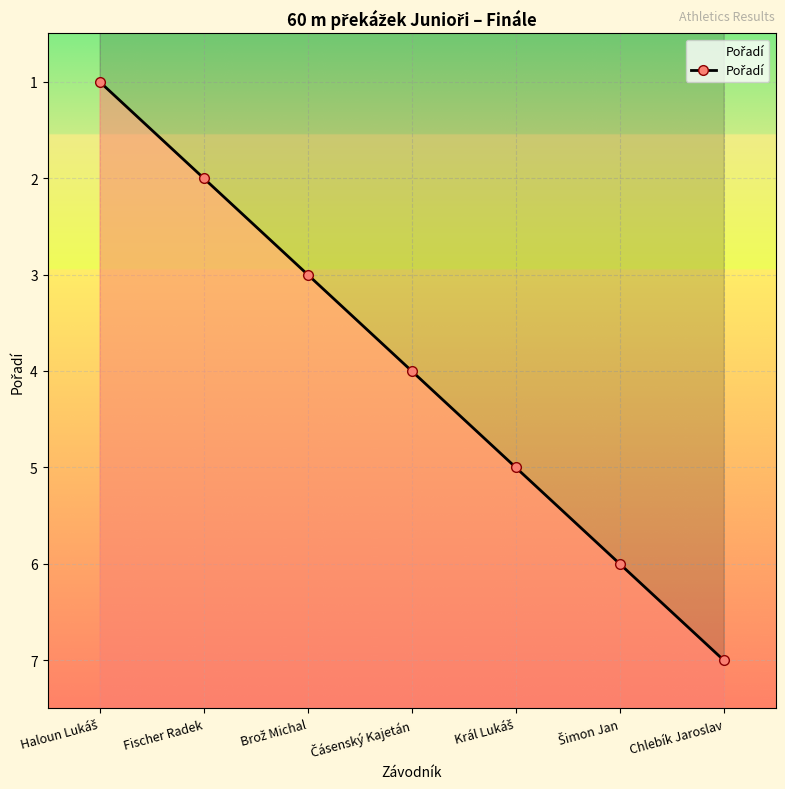

Between Haloun Lukáš and Král Lukáš, which is larger?

Král Lukáš